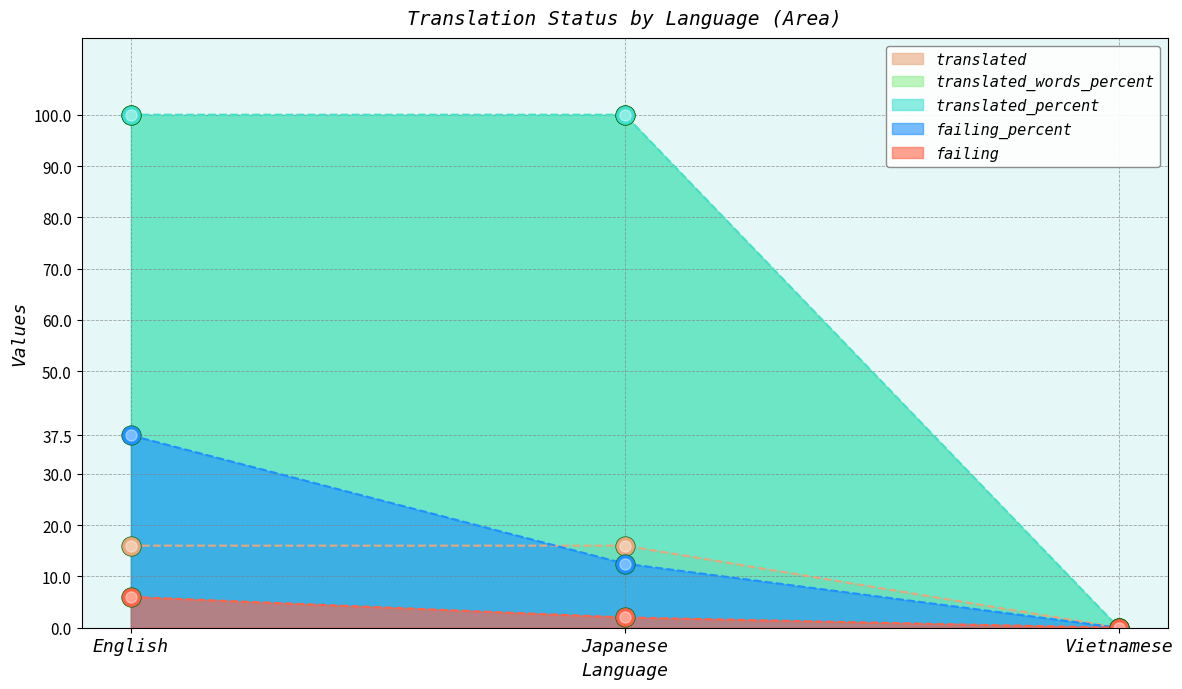

Reading left to right, extract all data points from this chart.

translated: English=16.0	Japanese=16.0	Vietnamese=0.0
translated_percent: English=100.0	Japanese=100.0	Vietnamese=0.0
translated_words: English=100.0	Japanese=100.0	Vietnamese=0.0
failing: English=6.0	Japanese=2.0	Vietnamese=0.0
failing_percent: English=37.5	Japanese=12.5	Vietnamese=0.0